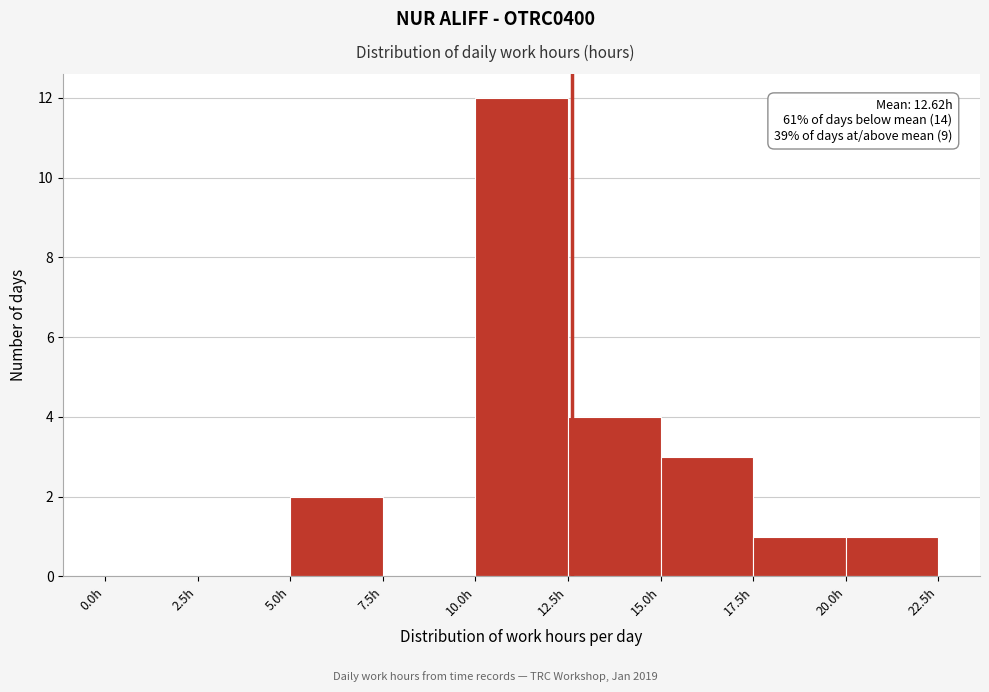

Which range on the x-axis has the tallest bar?

10.0 to 12.5